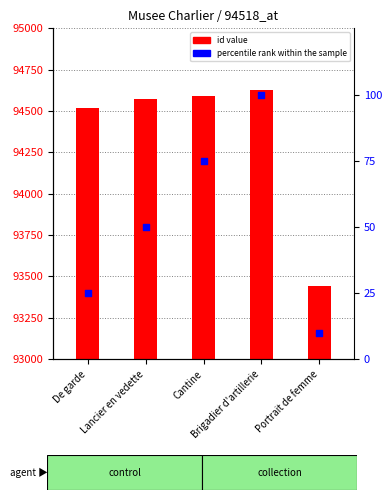

At how many categories does at least one series exceed 93652?

4